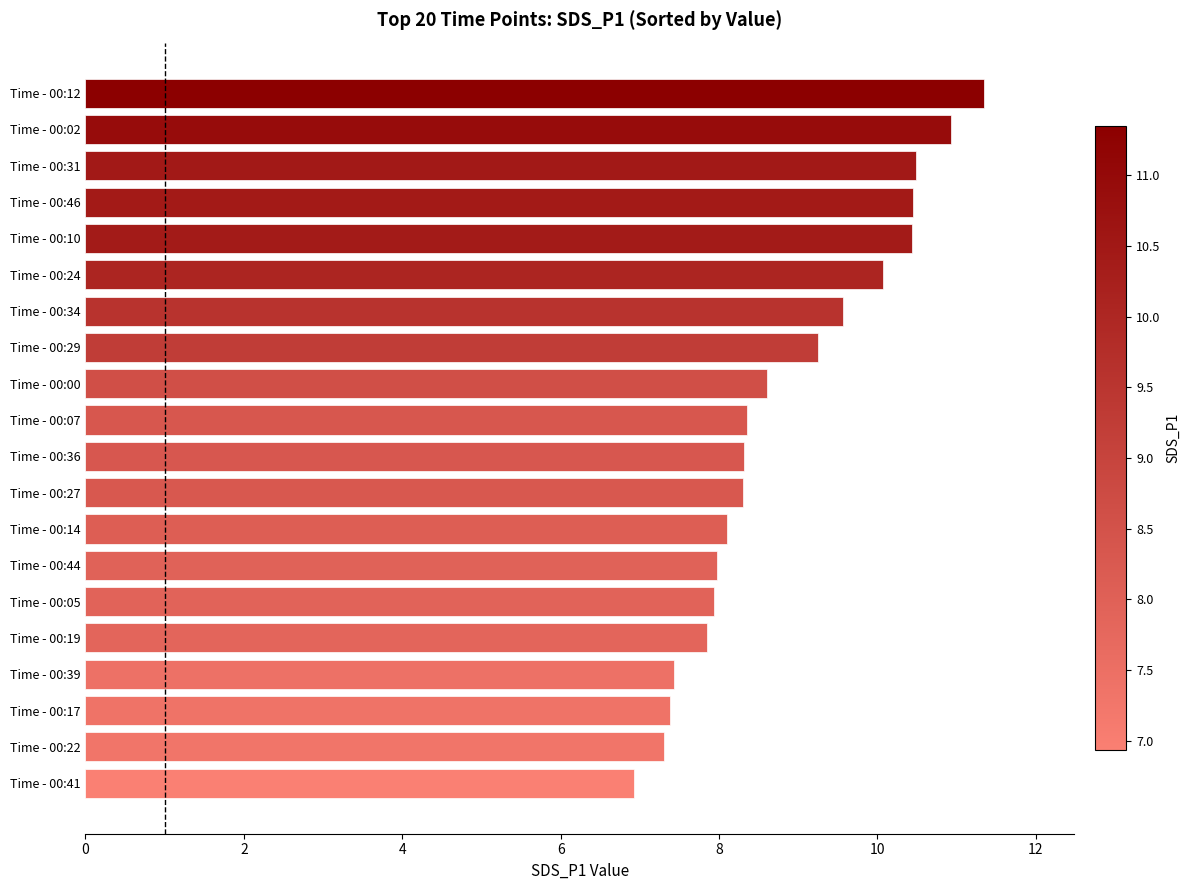

What is the approximate value at Time - 00:05?

7.9